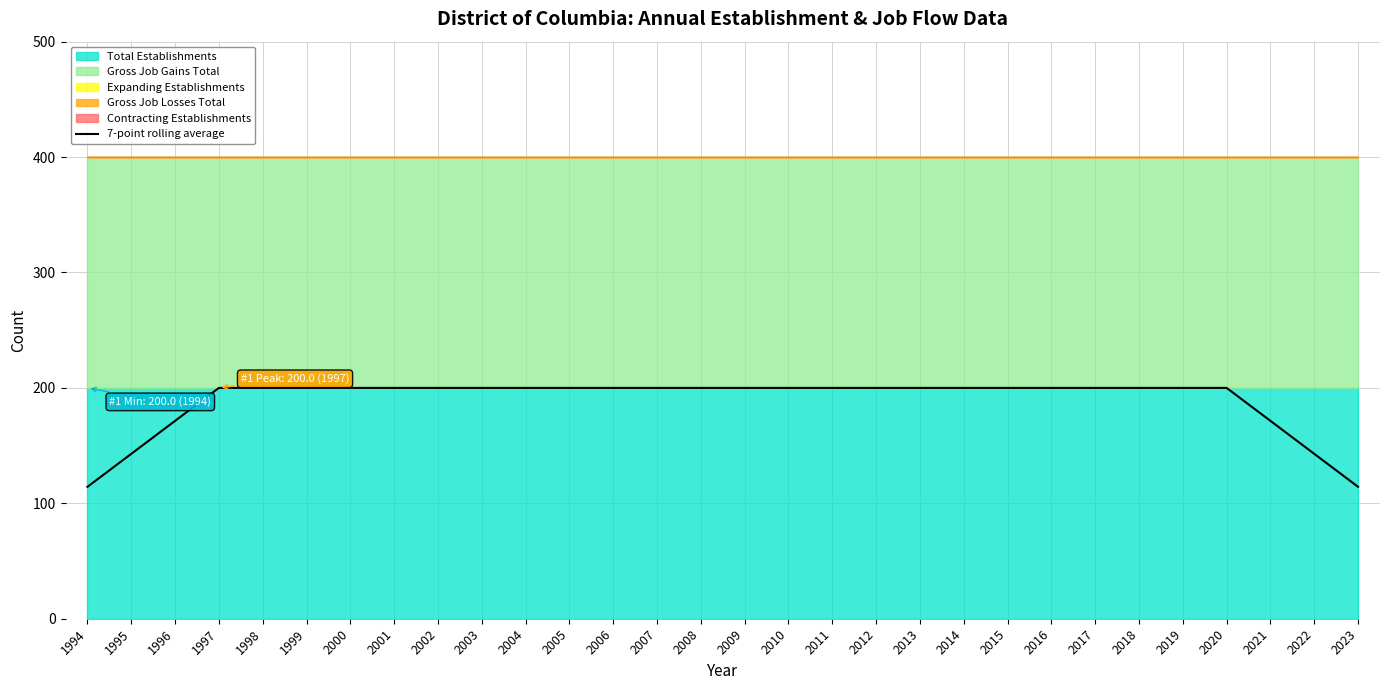

How many data points does each series have?

30